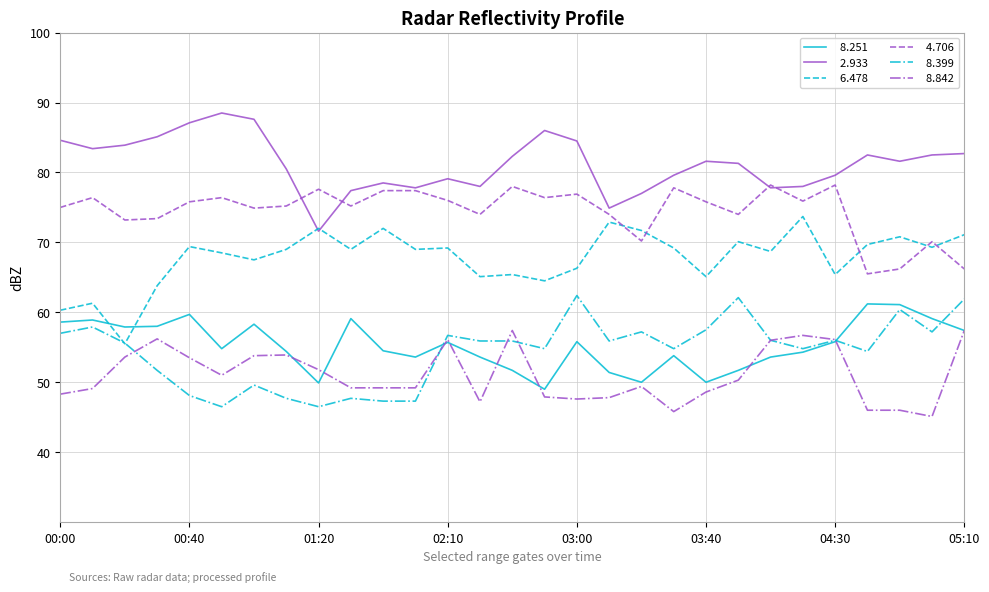

What is the greatest value displayed?

88.5